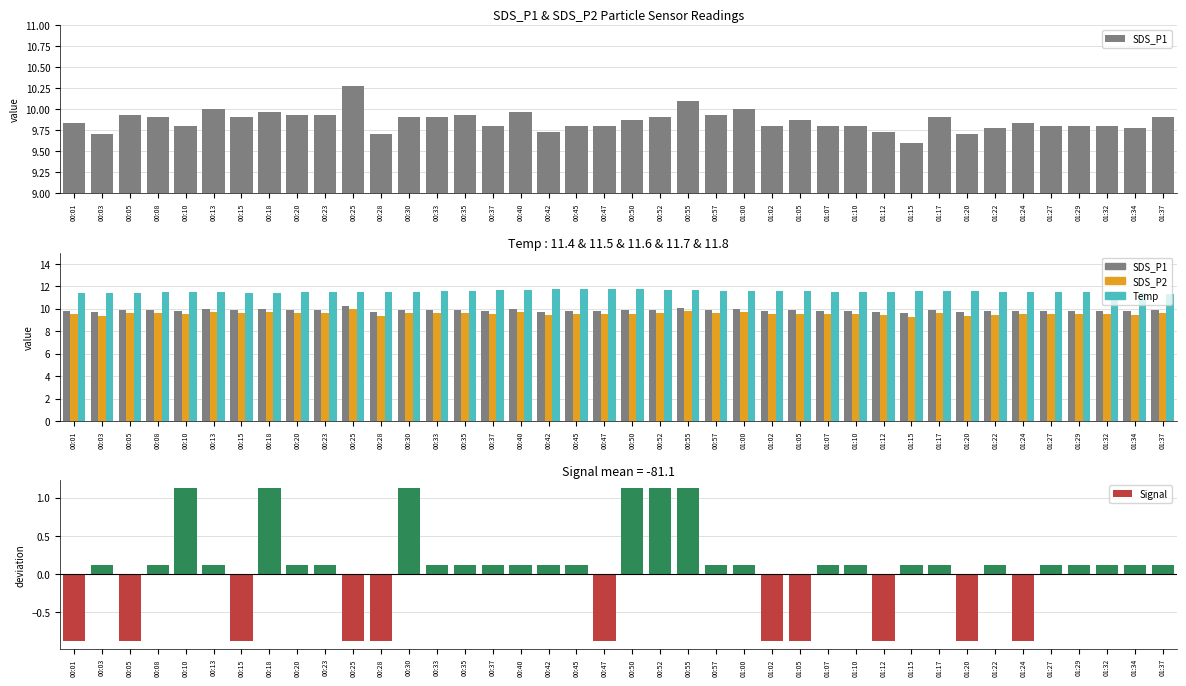

Which category has the highest value in the SDS_P1 series?

00:25